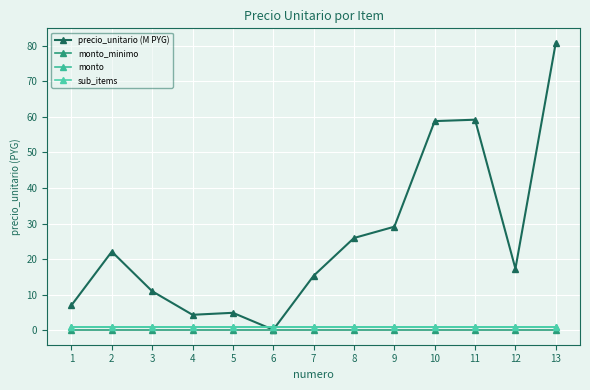

Which series has the largest range (max minus min)?

precio_unitario (M PYG)